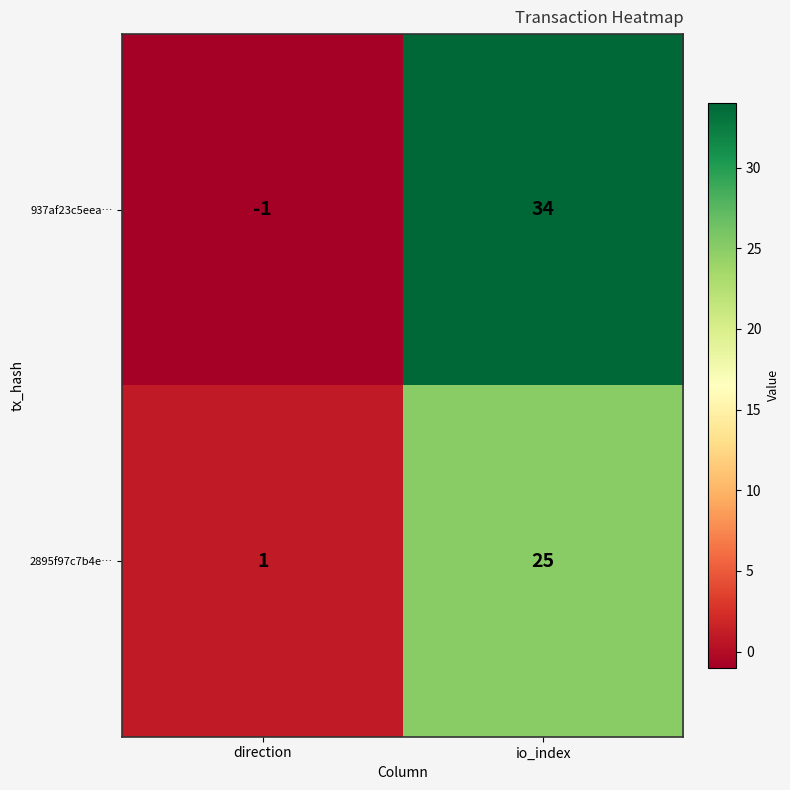

What is the maximum value shown in the chart?

34